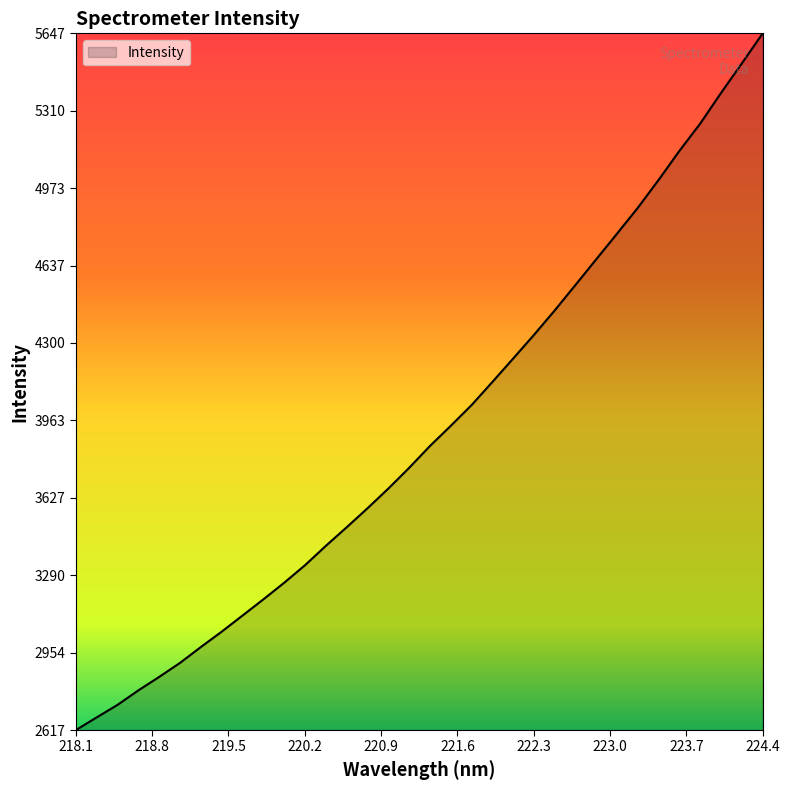

What is the difference between the maximum and minimum values?

3029.6